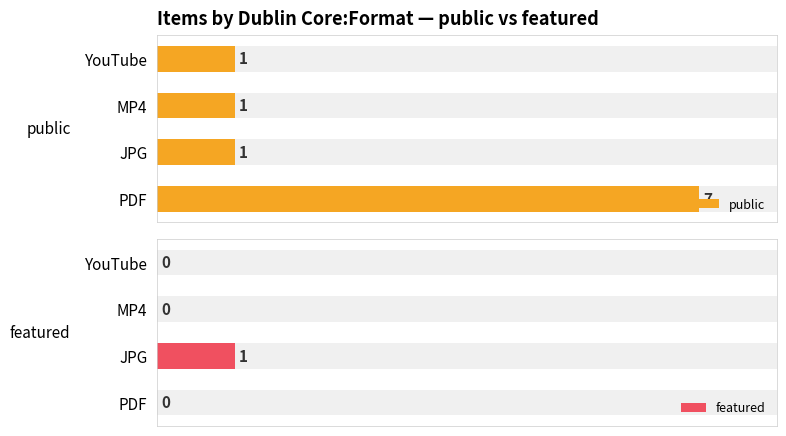

How many featured values are between 0 and 1?

4